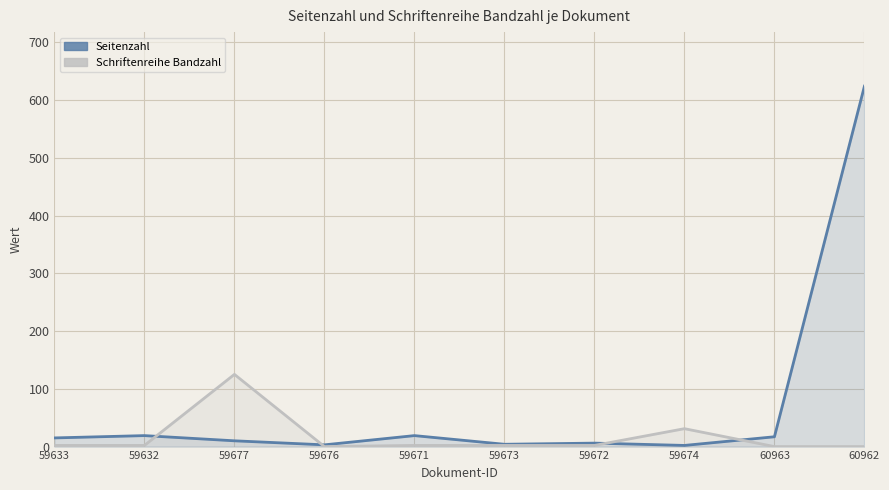

Which has a higher value, 59677 or 59672?

59677